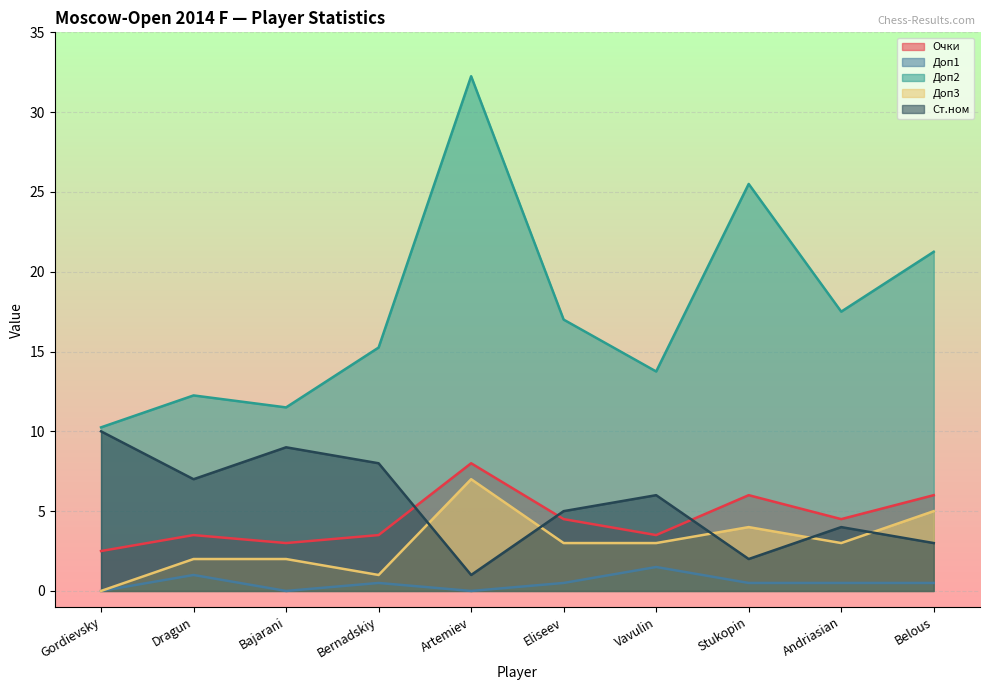

At which category does the chart reach its minimum across all series?

Gordievsky